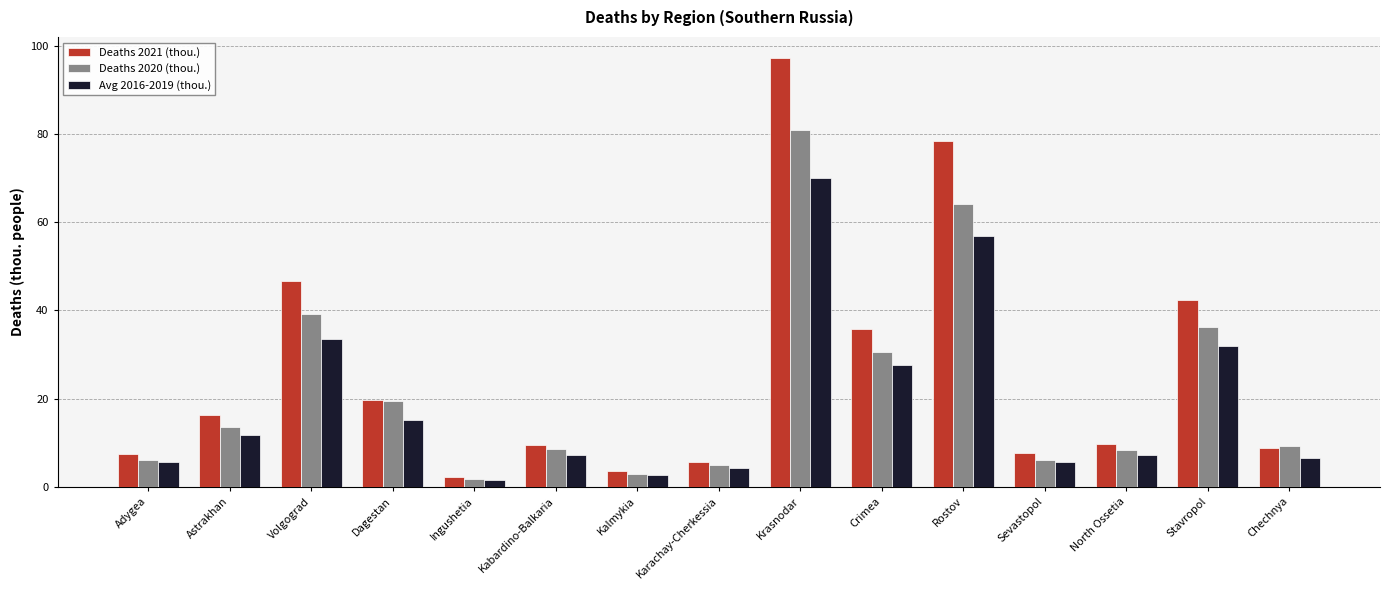

At which label does Avg 2016-2019 (thou.) reach its peak?

Krasnodar